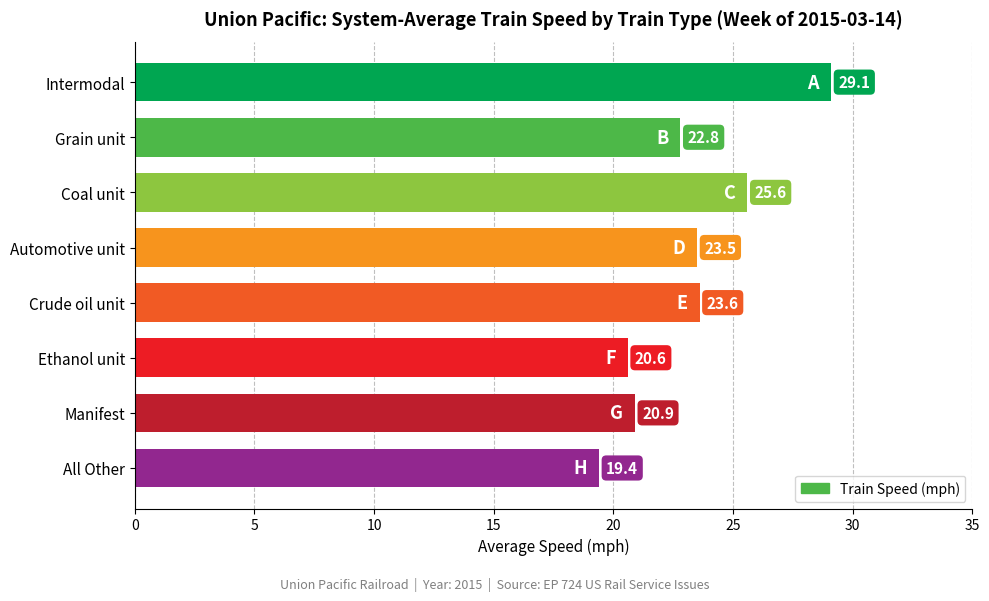

Rank the categories by value from highest to lowest.

Intermodal, Coal unit, Crude oil unit, Automotive unit, Grain unit, Manifest, Ethanol unit, All Other